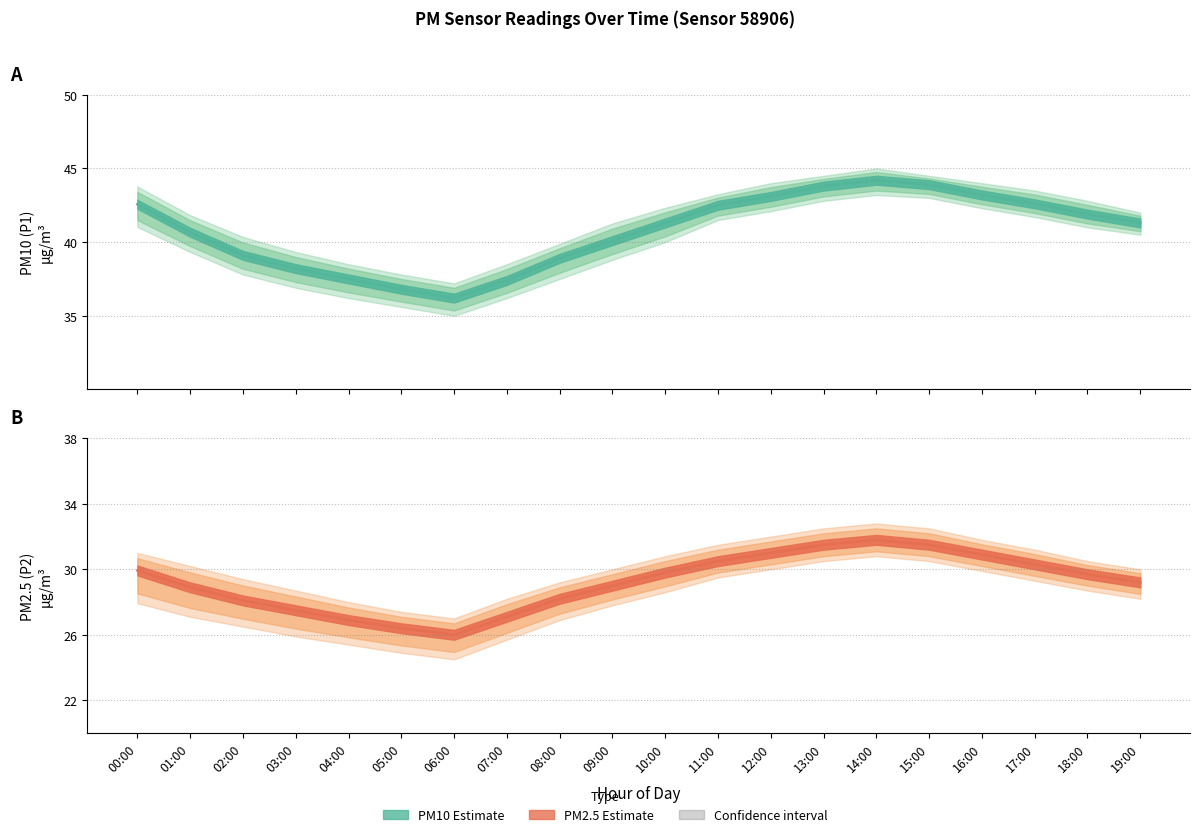

Rank the series by their average value, from lowest to highest.

PM2.5 Estimate, PM10 Estimate